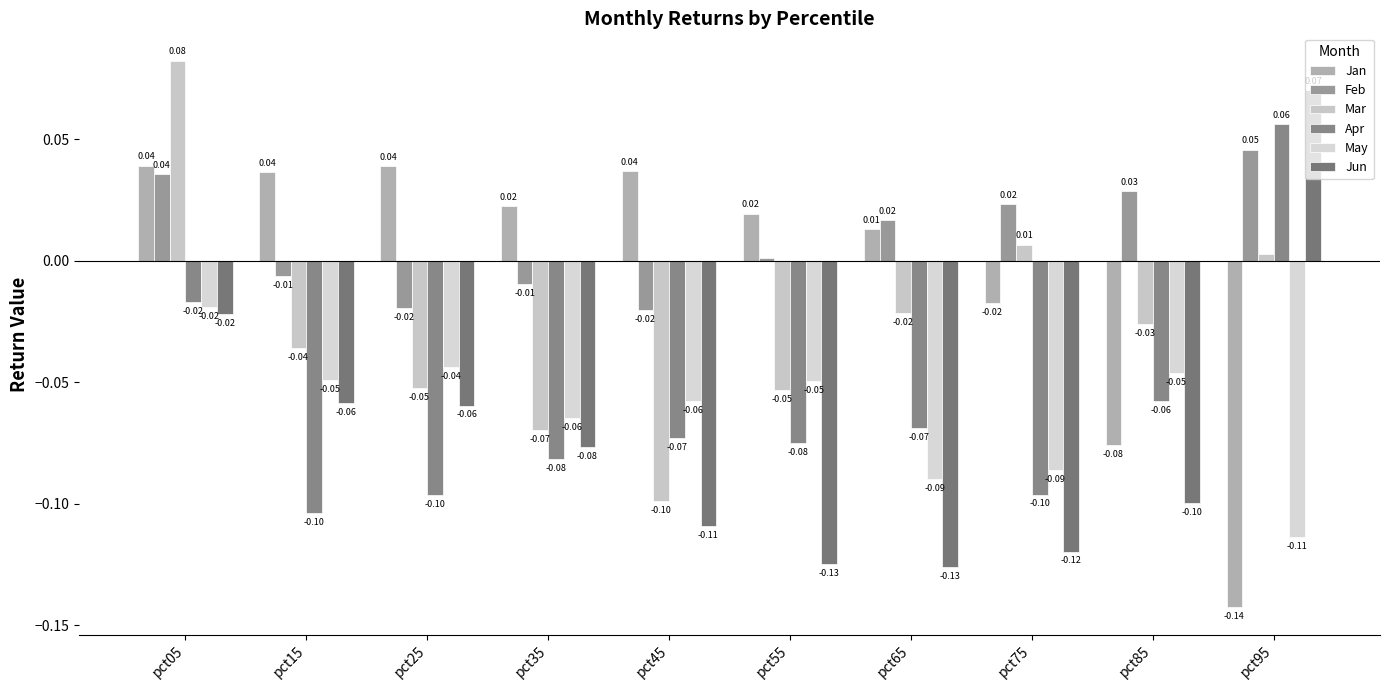

At how many categories does at least one series exceed 0?

10